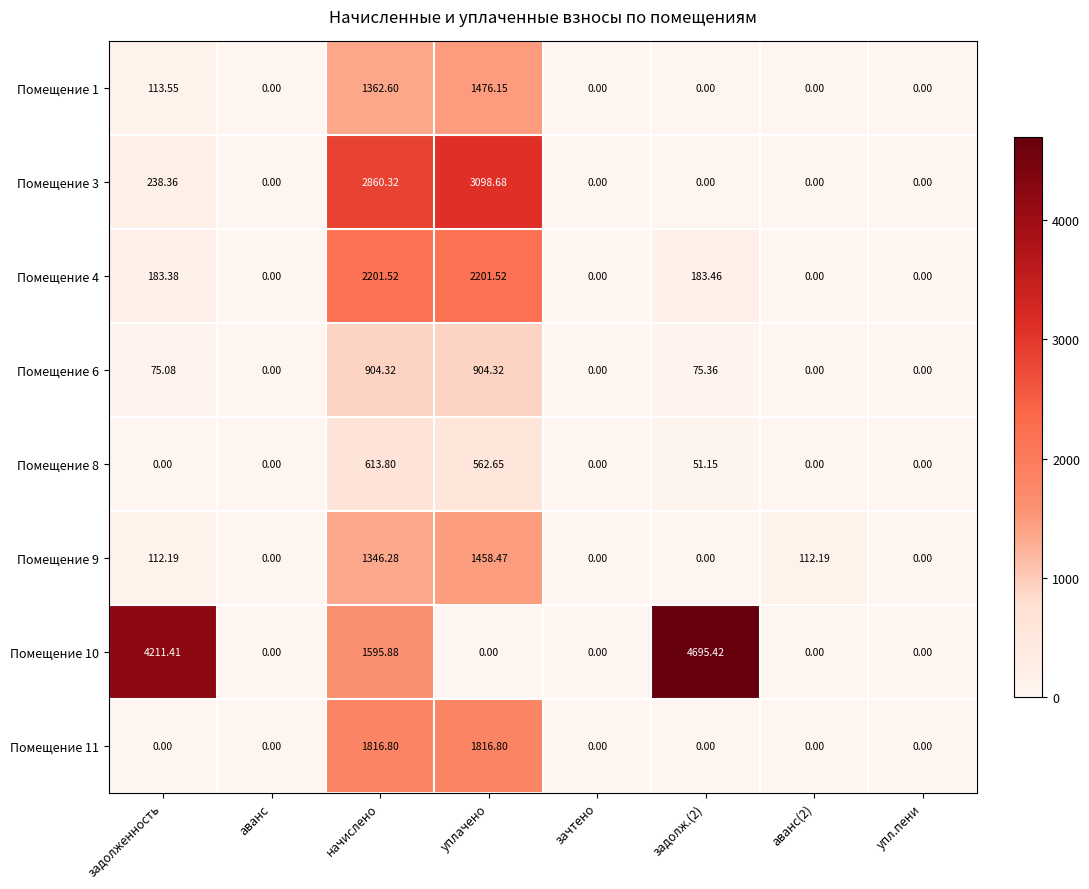

Which series has the largest total across all categories?

Помещение 10